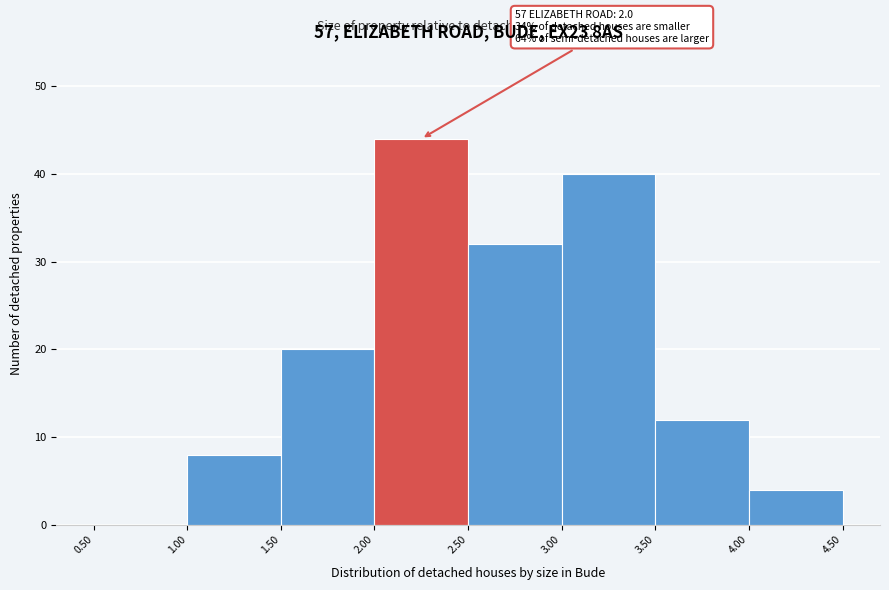

Which range on the x-axis has the tallest bar?

2.00 to 2.50